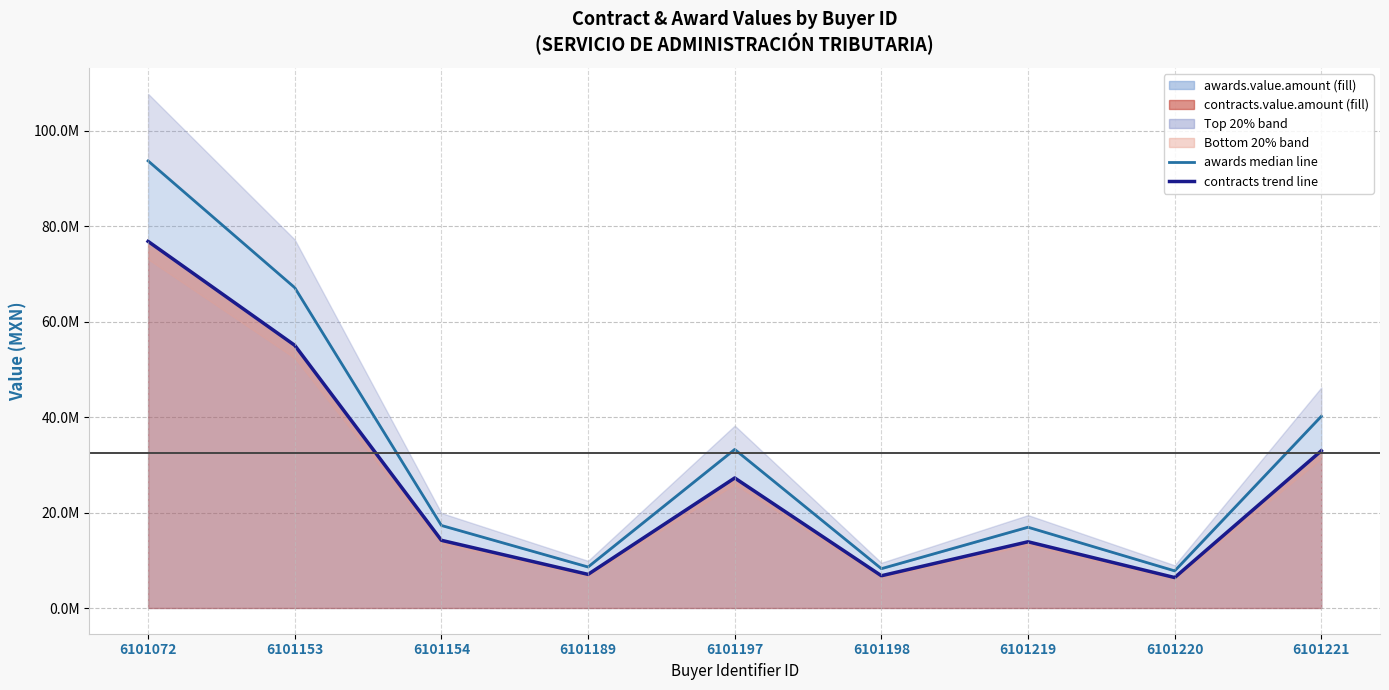

What is the minimum value for contracts trend line?

6383467.6